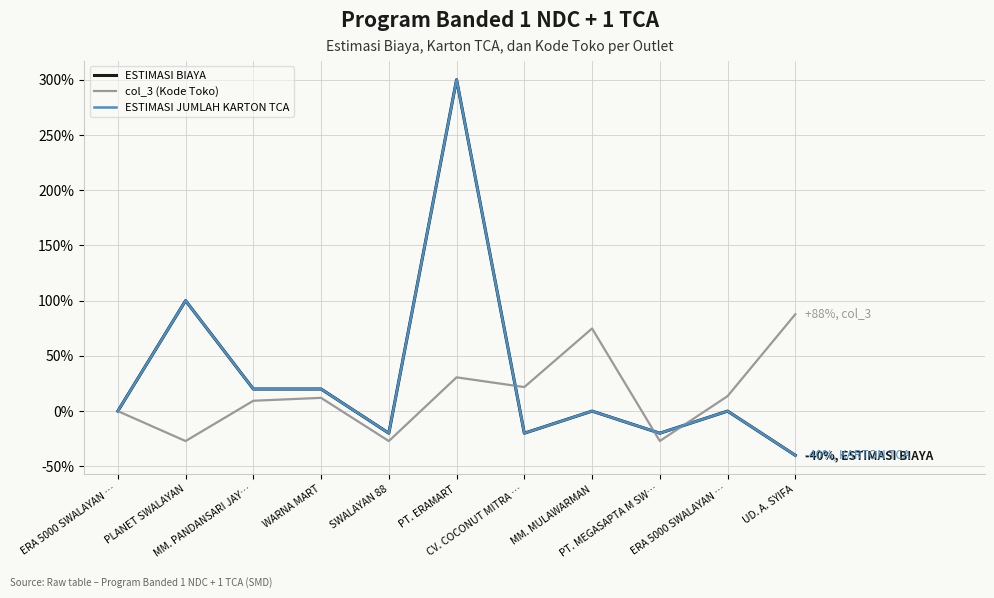

Does the chart display data point markers on the line(s)?

No